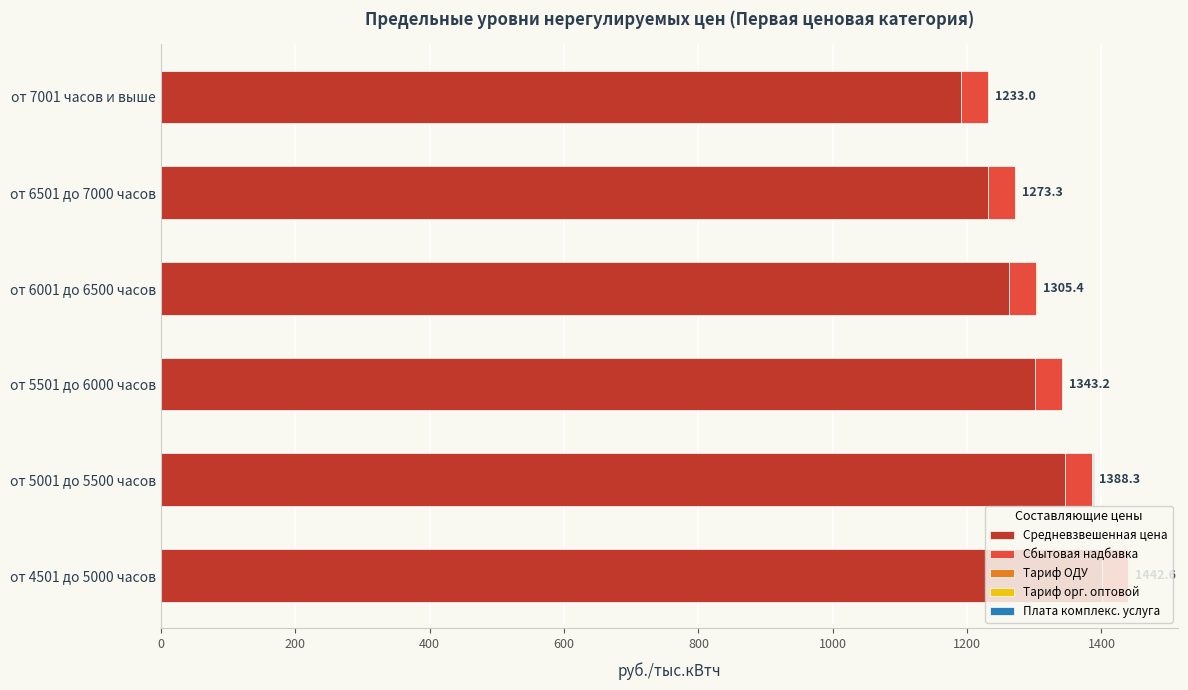

The Средневзвешенная цена series shows 860.0 at от 5501 до 6000 часов. True or false?

False